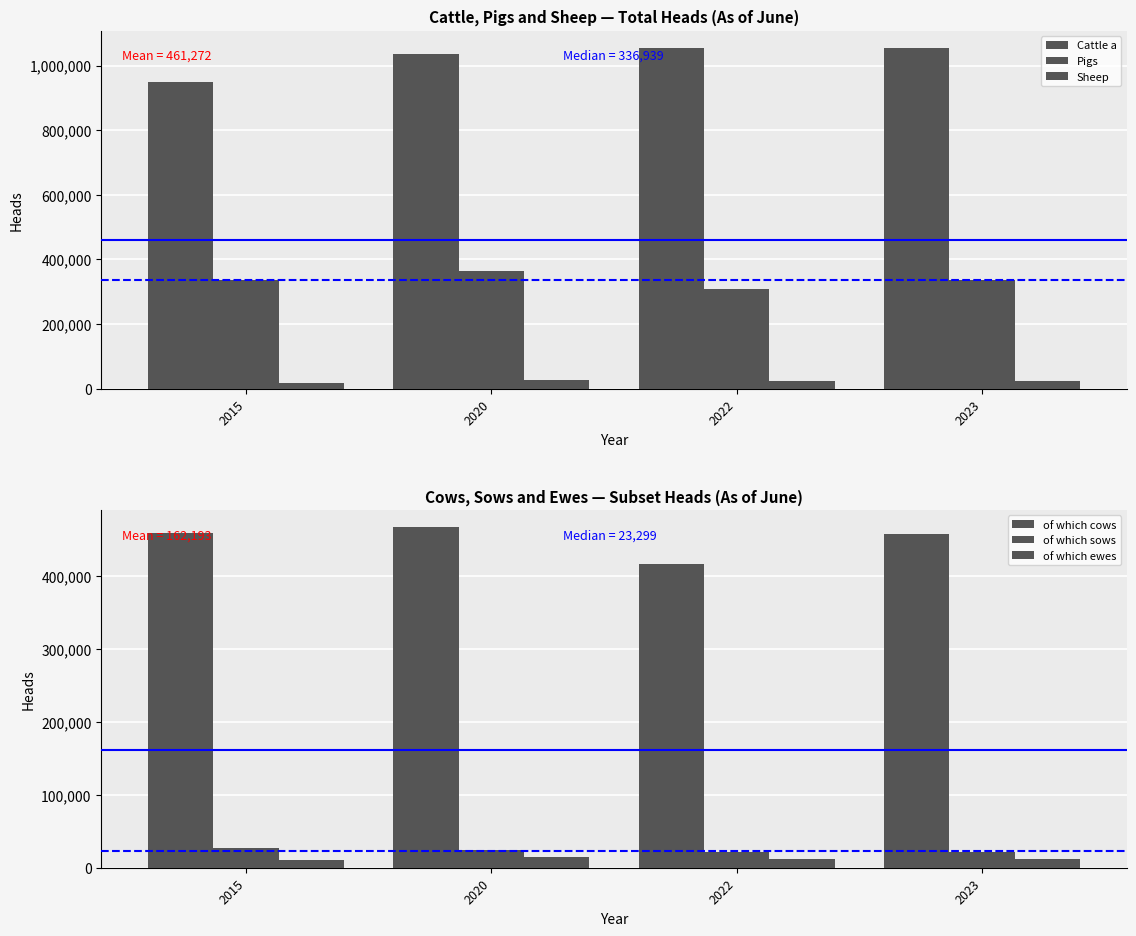

Which label corresponds to the smallest value in the chart?

2015